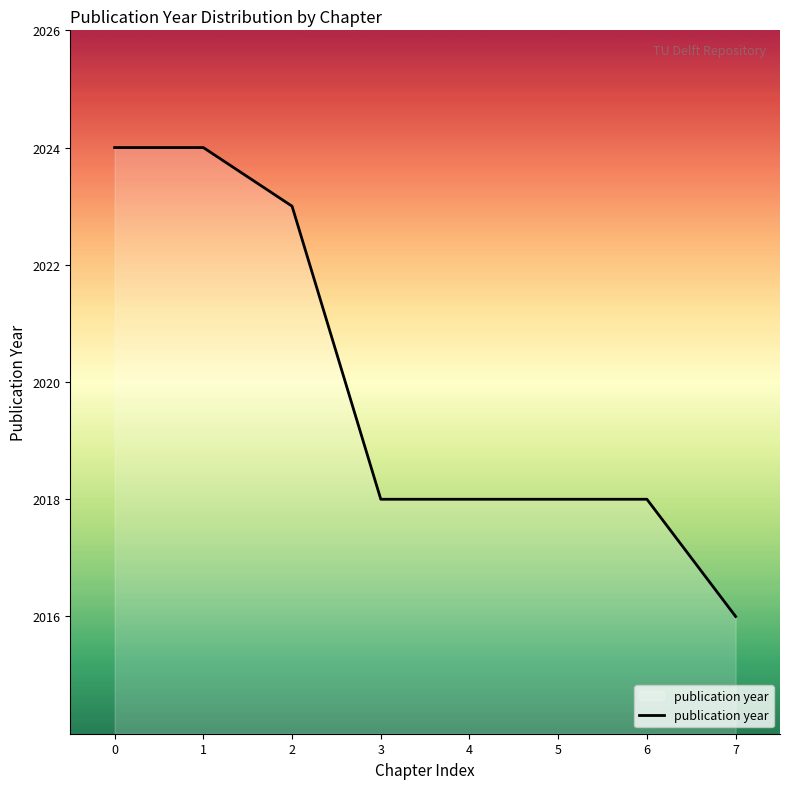

What is the greatest value displayed?

2024